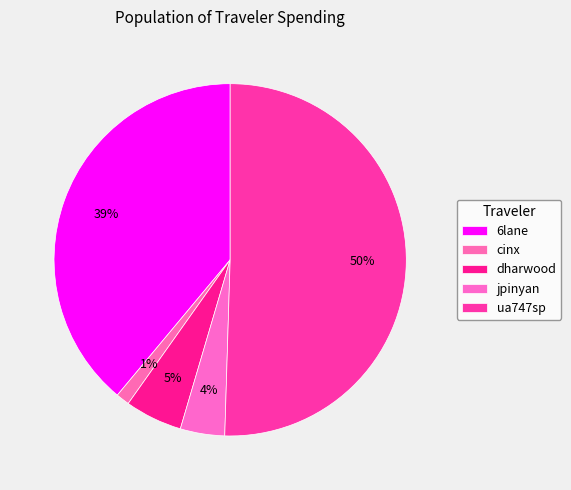

Is there any slice that represents more than half of the pie?

Yes